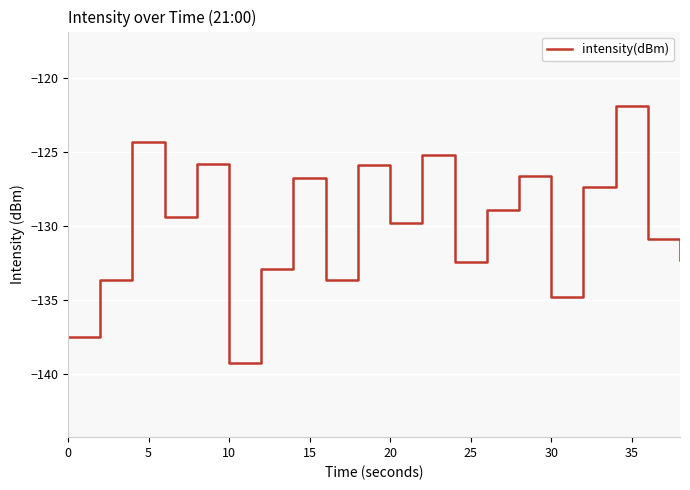

What is the smallest value displayed?

-139.2